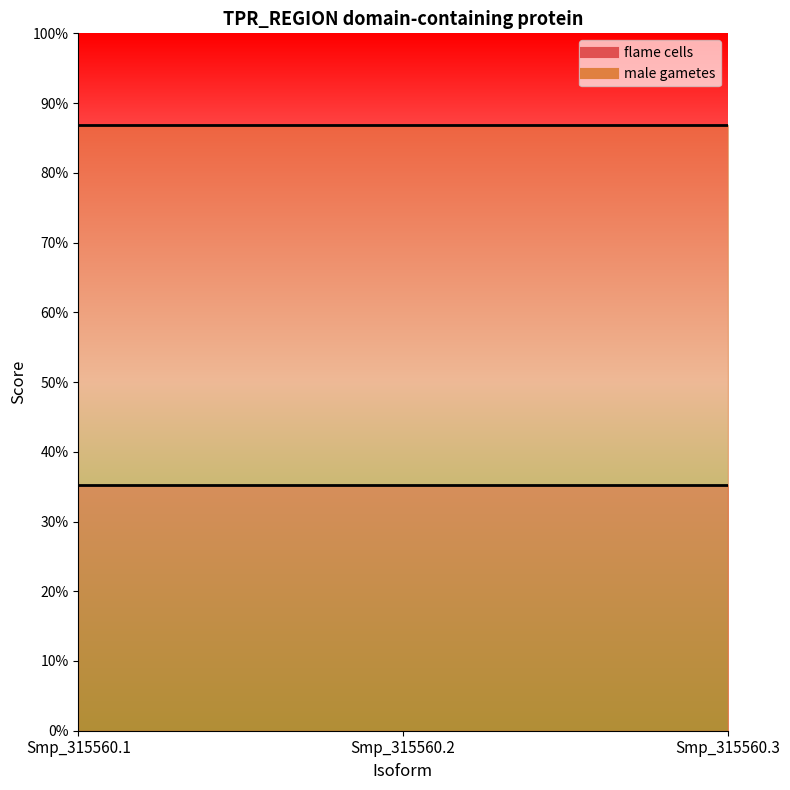

What is the minimum value shown in the chart?

0.4